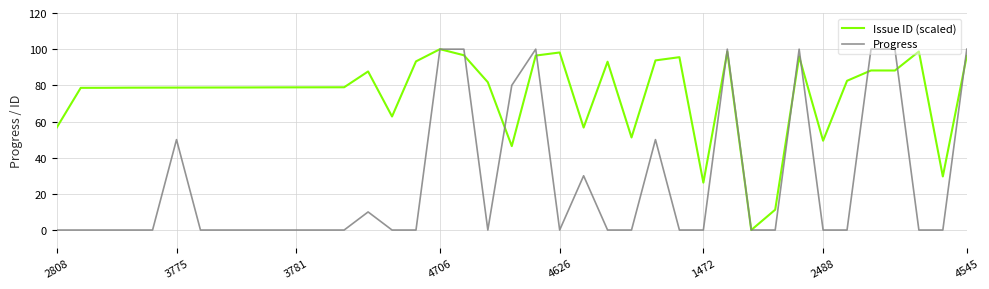

What is the maximum value shown in the chart?

100.0